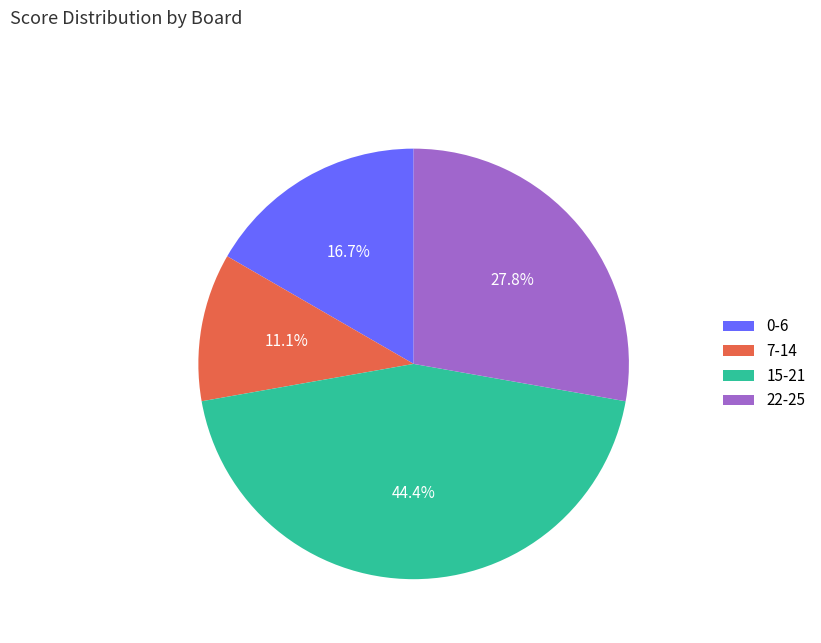

What percentage do 7-14 and 0-6 together represent?

27.8%